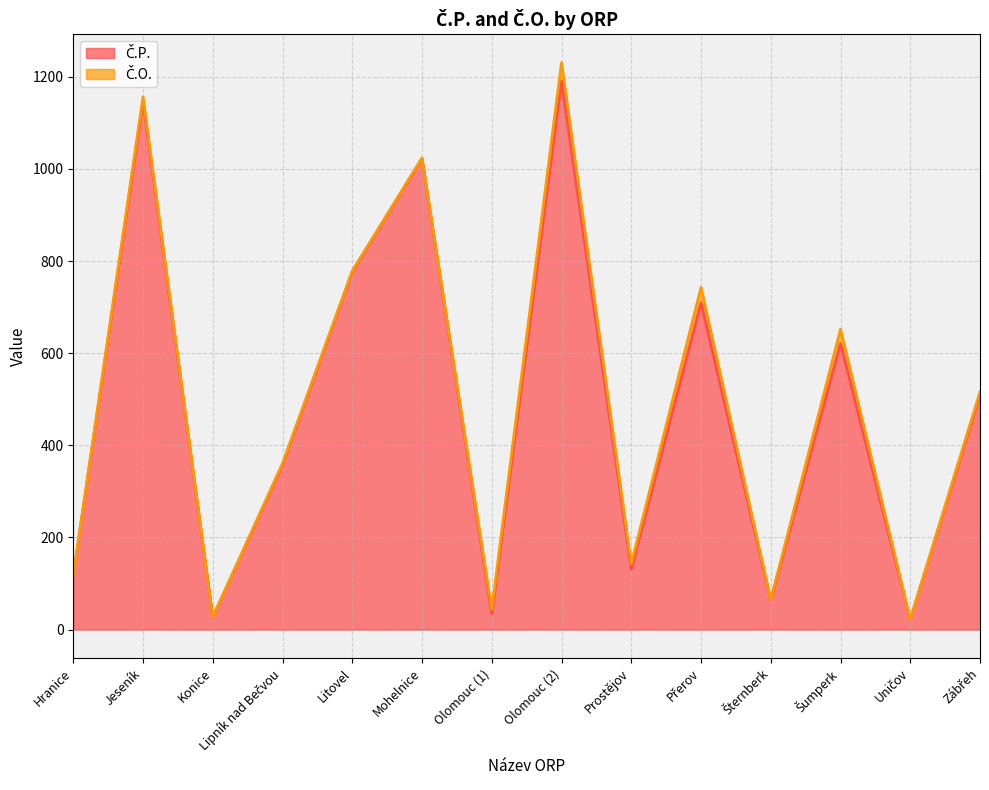

Where is the data nearest to the value 606?

Šumperk